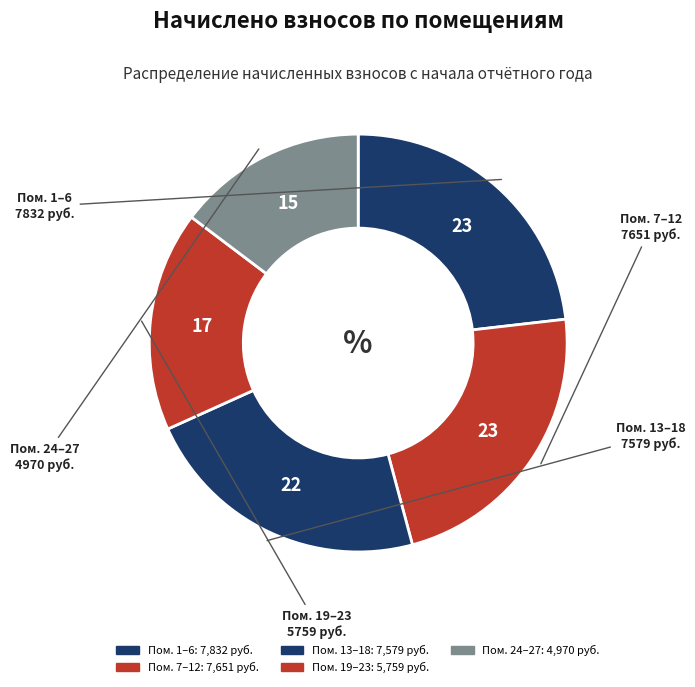

How many segments does this pie chart have?

5